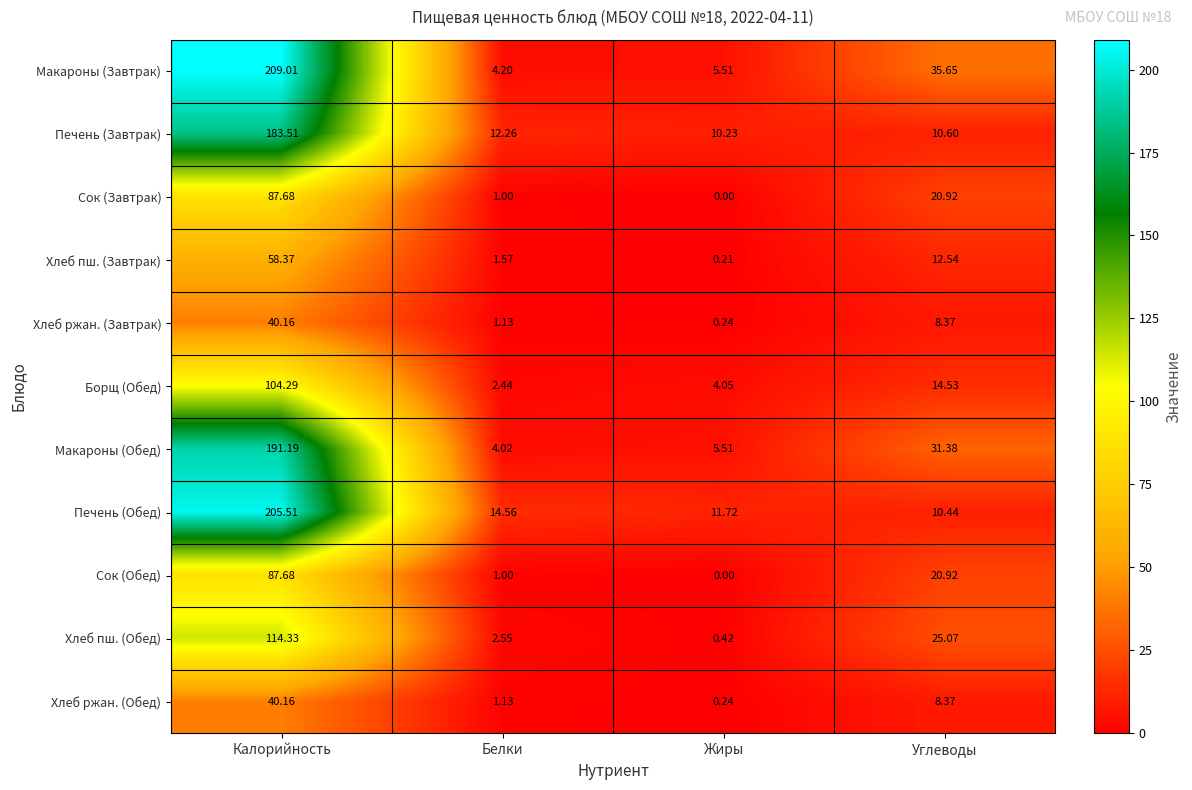

Rank the categories by Печень (Завтрак) value from highest to lowest.

Калорийность, Белки, Углеводы, Жиры